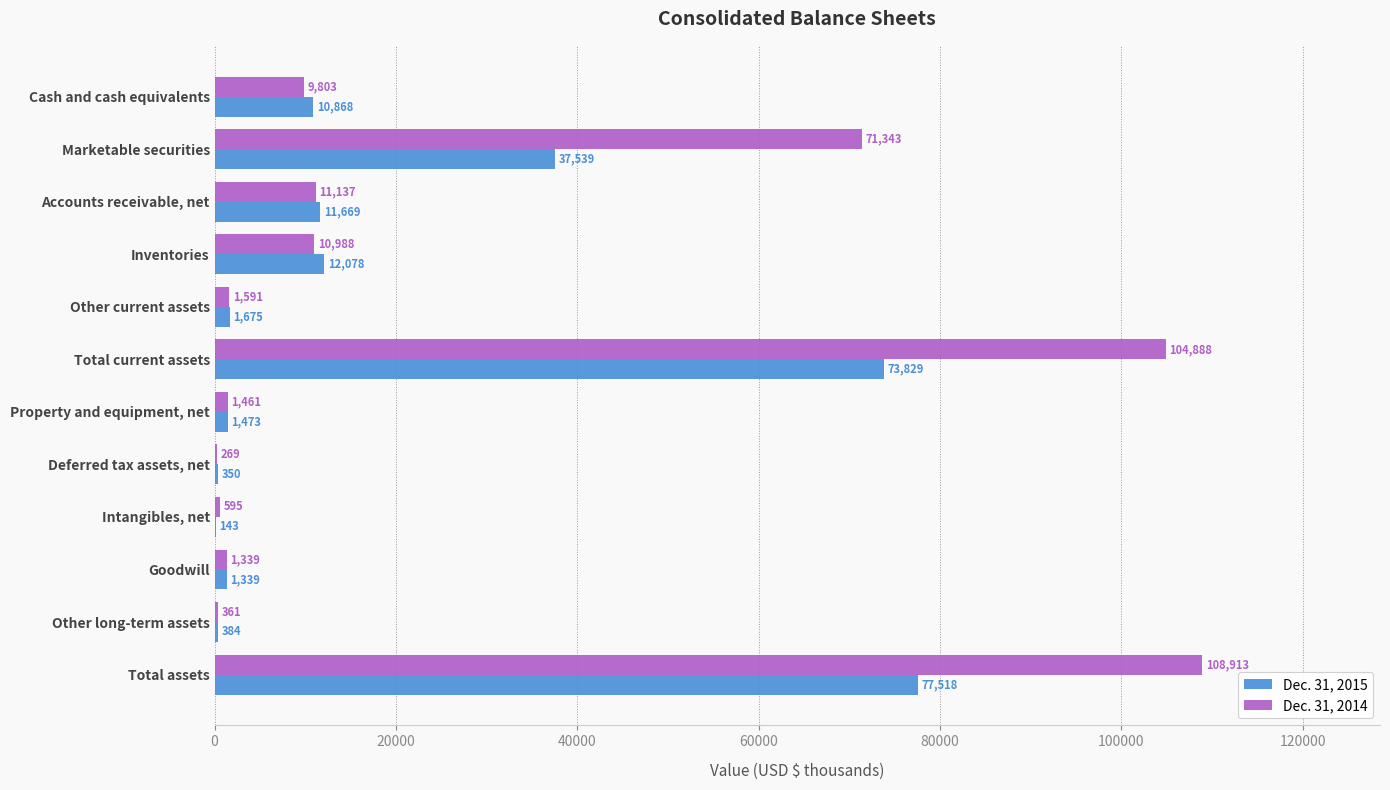

Which label corresponds to the largest value in the chart?

Total assets